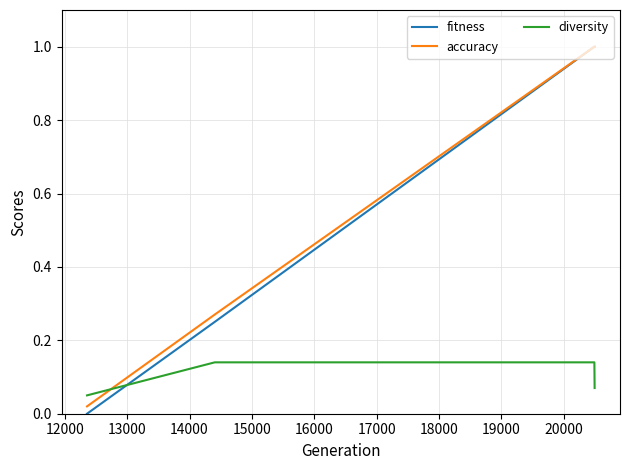

What is the maximum value shown in the chart?

1.0